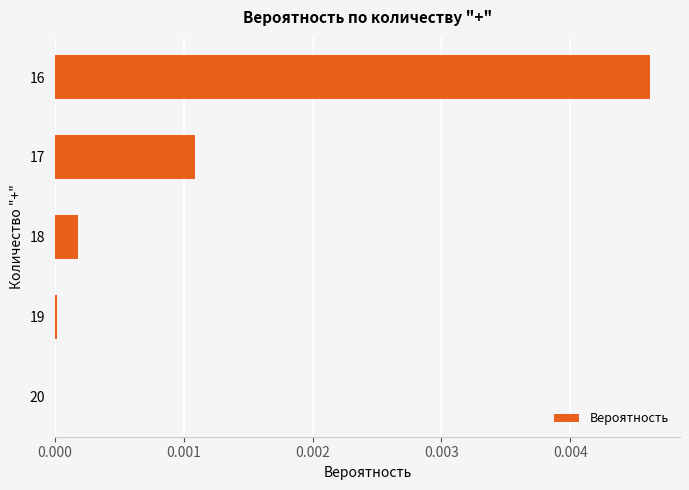

True or false: the data shows 0.0 at 19.

True